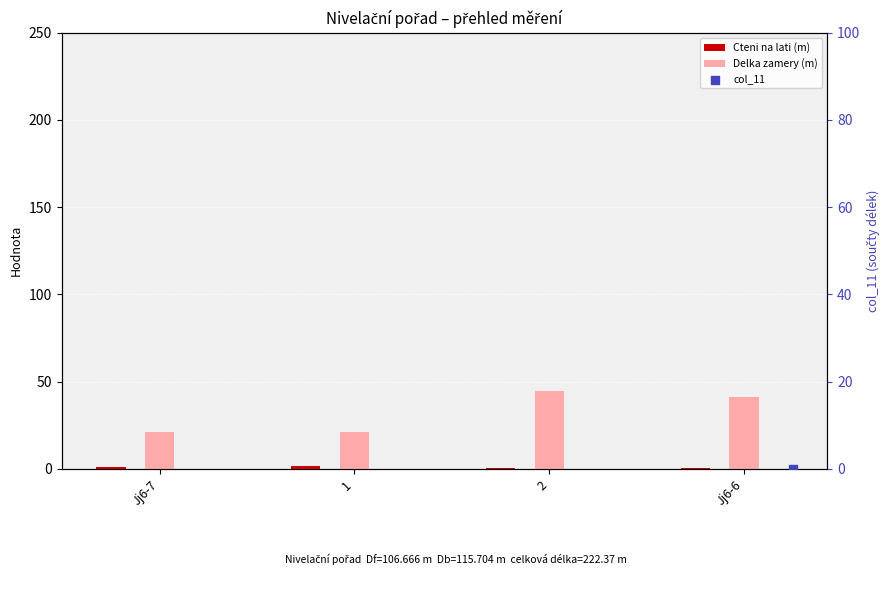

At how many categories does at least one series exceed 6?

4